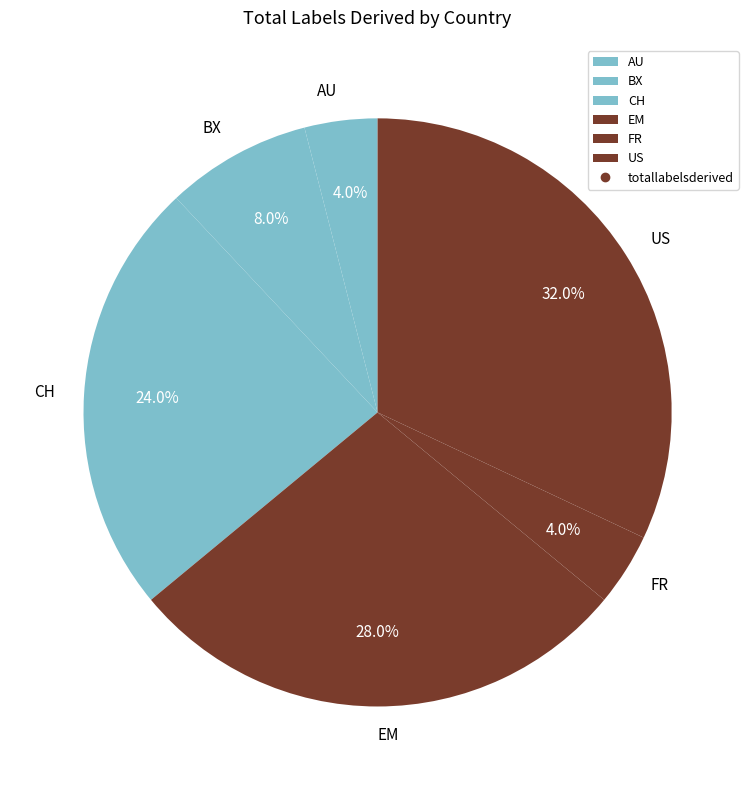

Approximately how many times larger is the value at FR compared to AU?

1.0